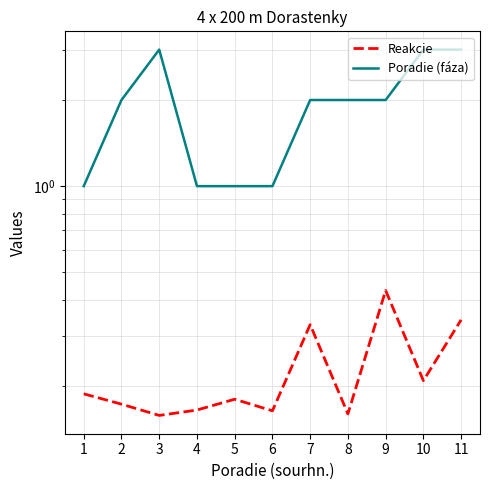

List the series in order of their peak value, lowest first.

Reakcie, Poradie (fáza)